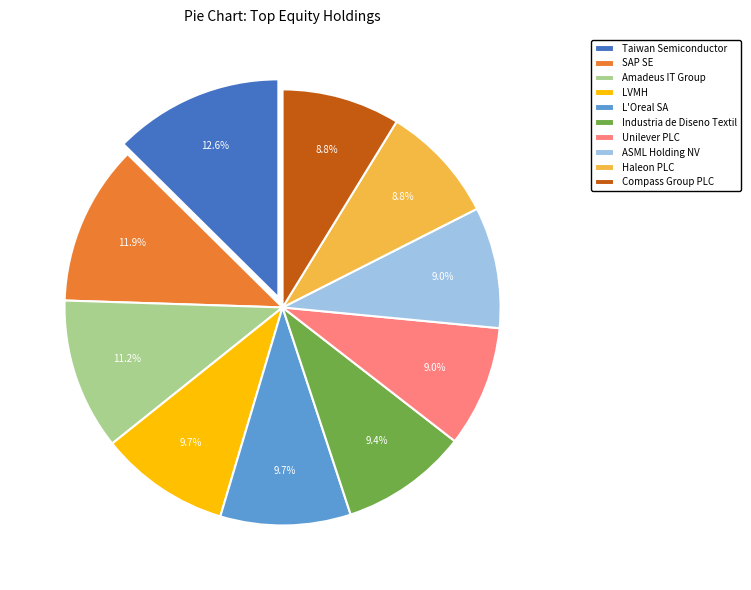

How many segments does this pie chart have?

10